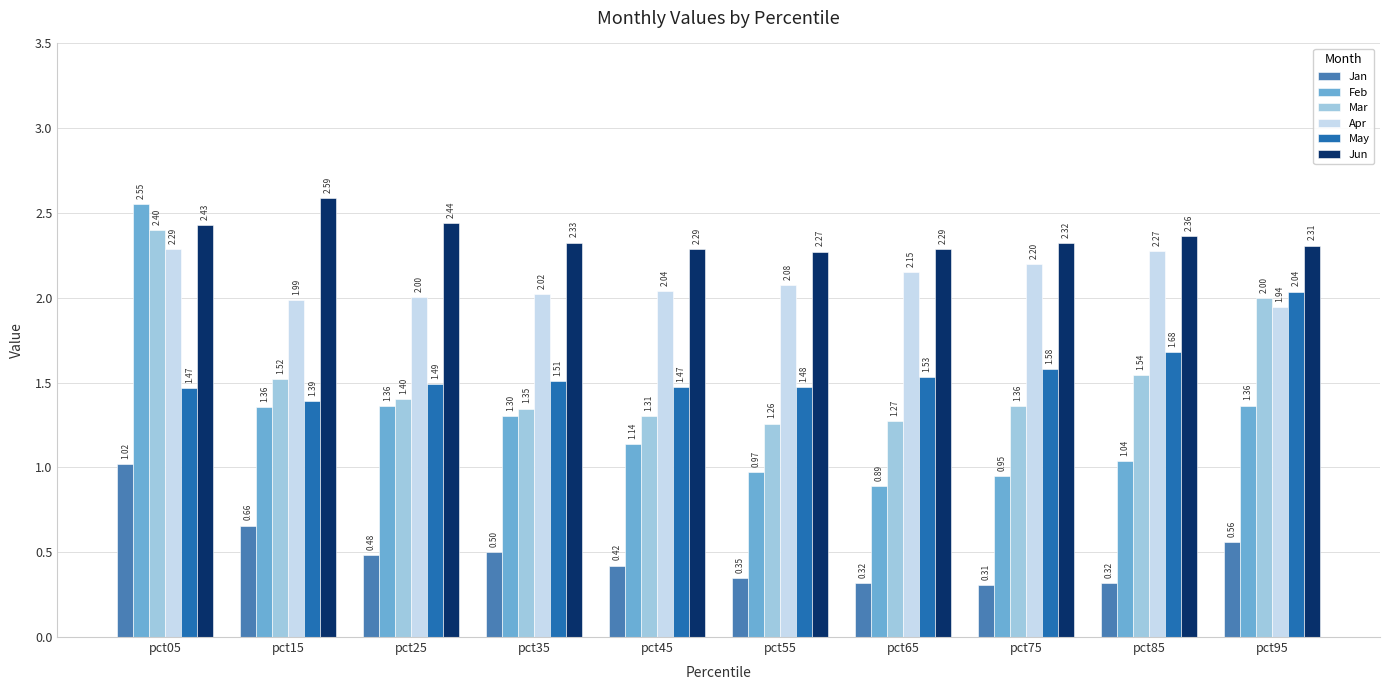

At which category is the sum across all series the highest?

pct05